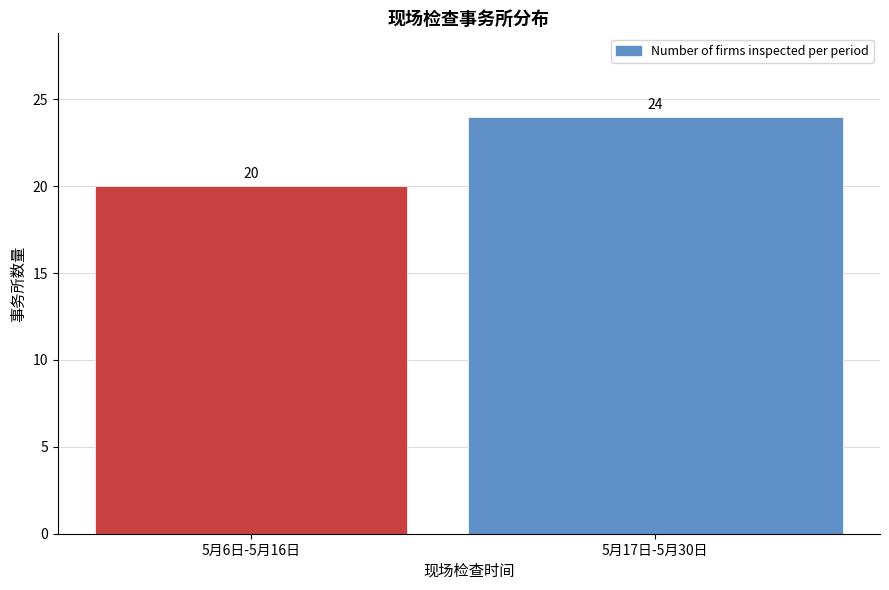

Reading left to right, what are all the values shown in this chart?

5月6日-5月16日=20	5月17日-5月30日=24